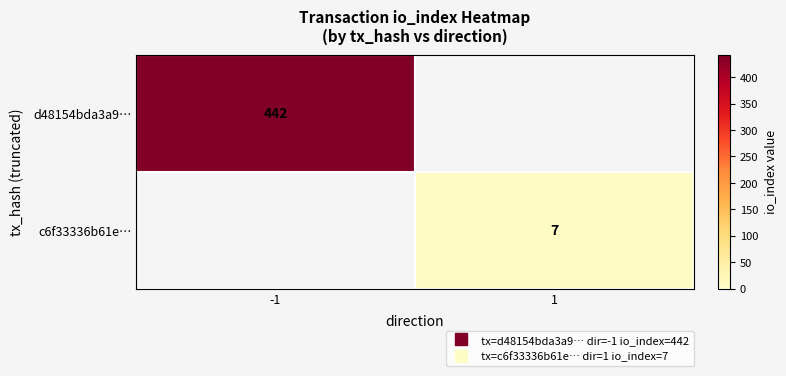

At which label does c6f33336b61e… reach its minimum?

-1